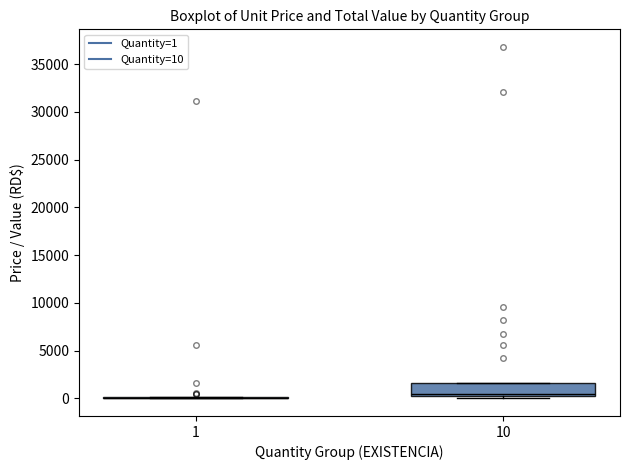

Which box is the tallest, from its lower edge to its upper edge?

10